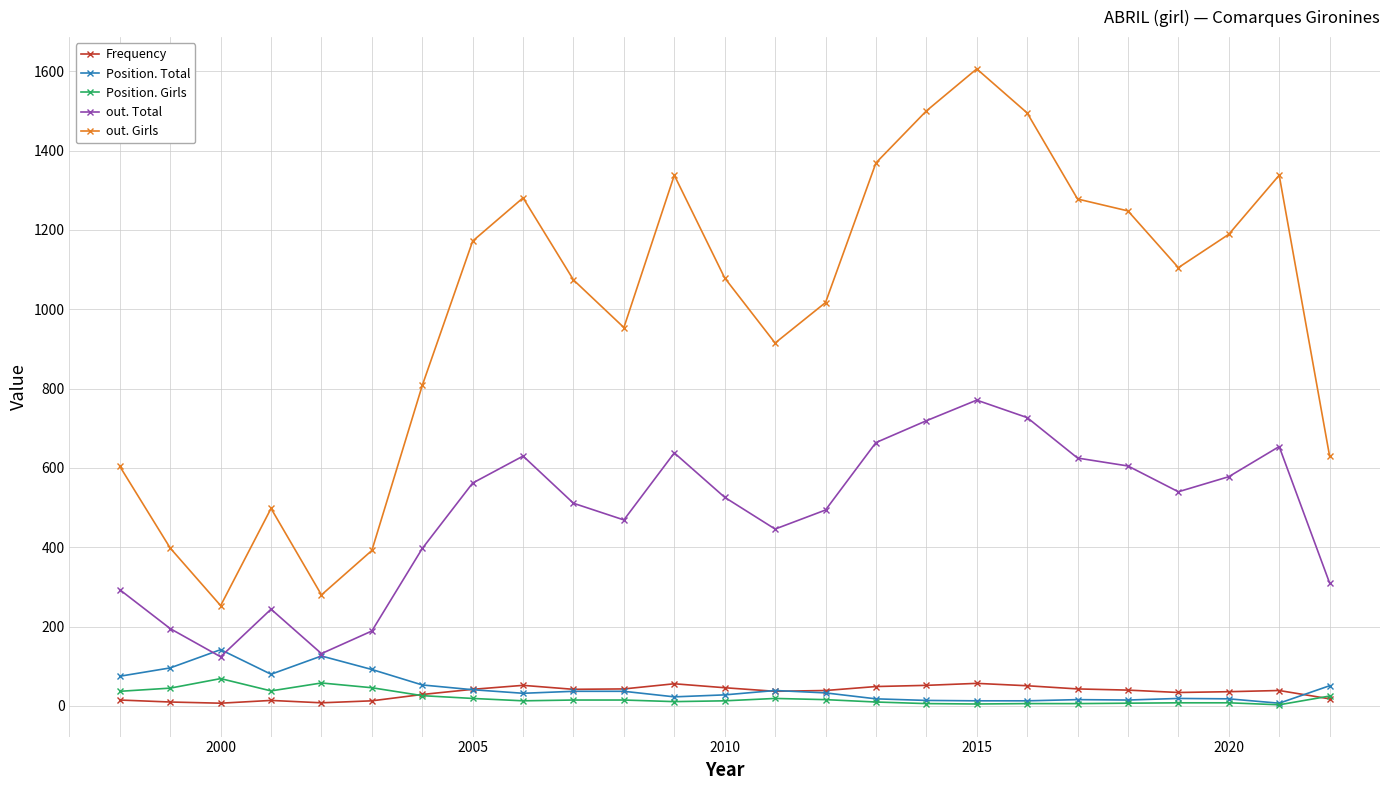

Does the chart display data point markers on the line(s)?

Yes